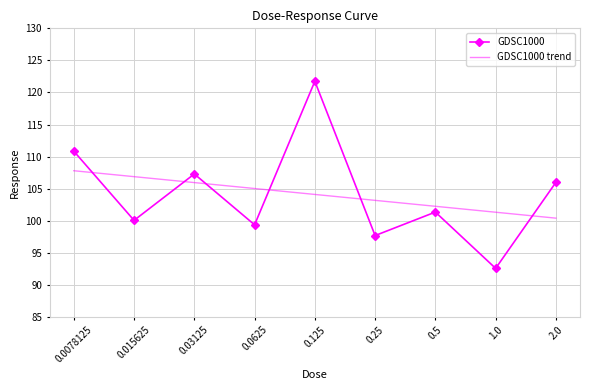

The GDSC1000 trend series shows 57.3 at 2.0. True or false?

False